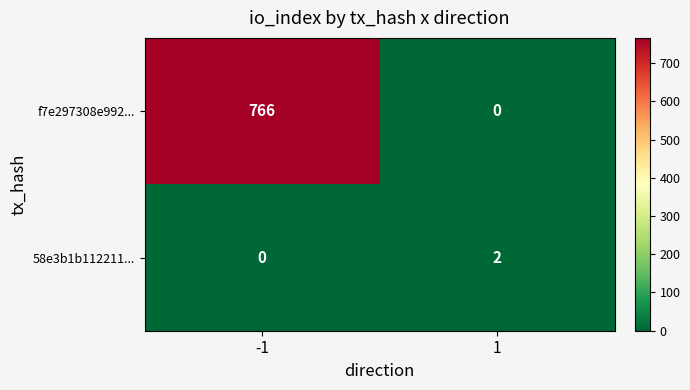

What is the average value of the f7e297308e992... series?

383